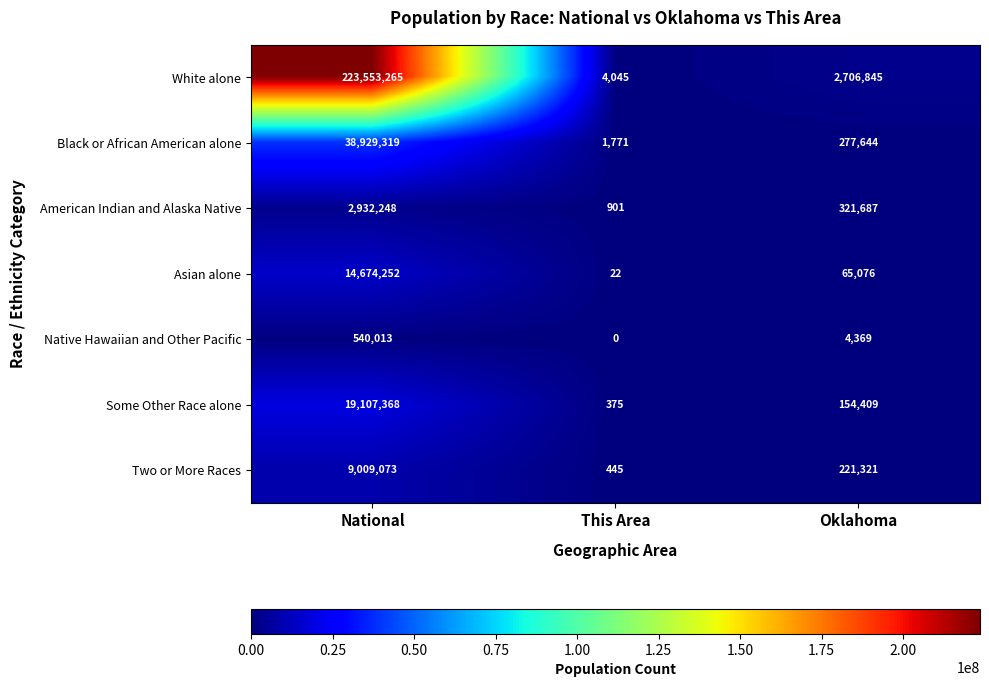

Count the number of data series in this chart.

7